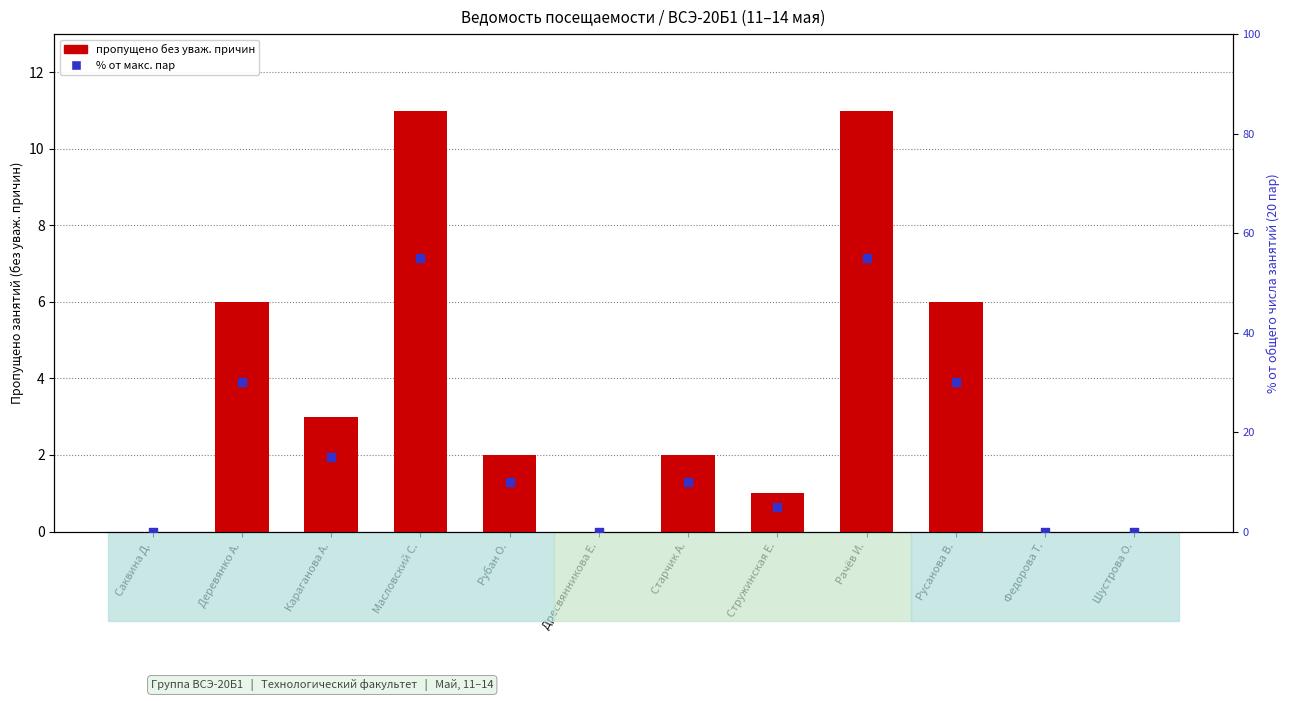

At how many categories does at least one series exceed 35?

2